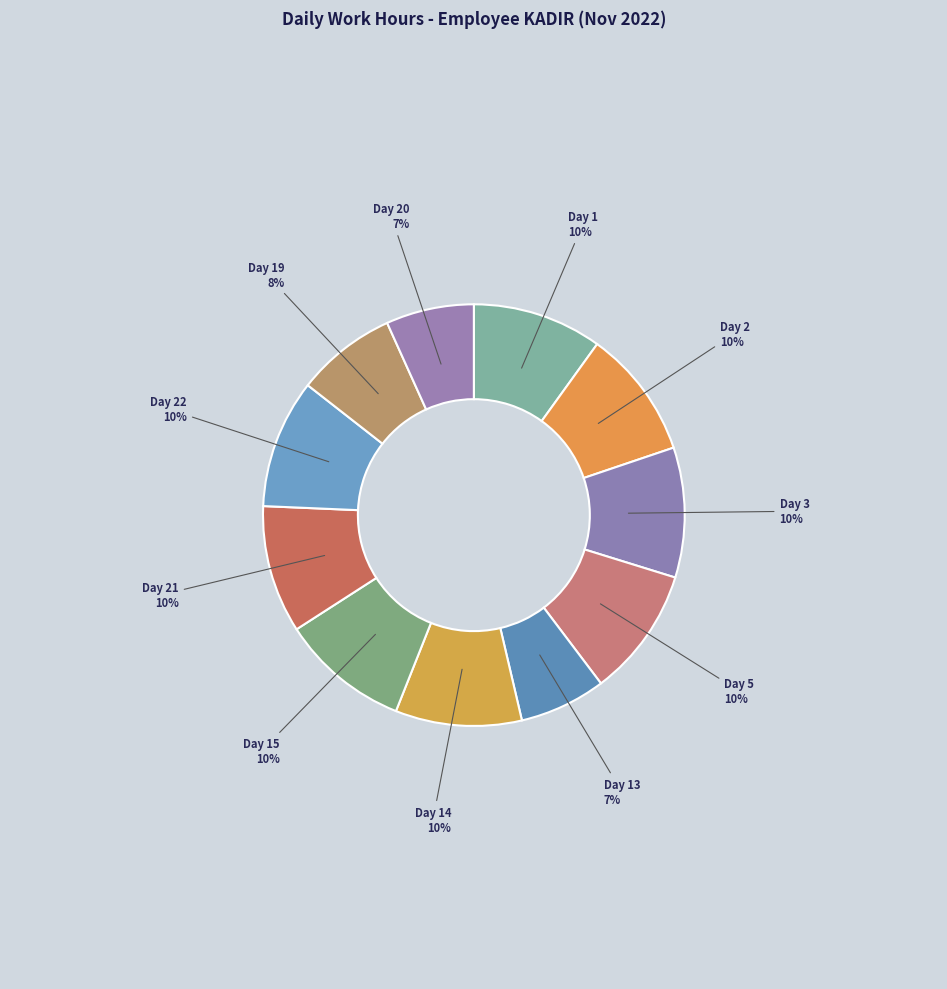

Is Day 21 the majority of the pie?

No